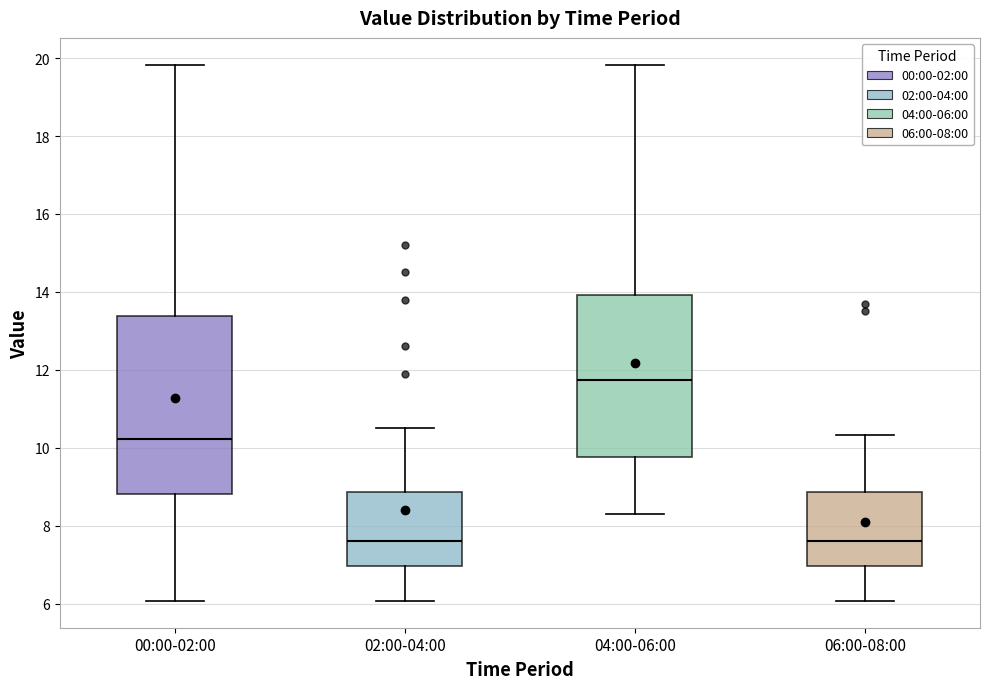

Where does the median line of the box for 06:00-08:00 sit on the y-axis? The values are not printed on the chart, so give them approximately, as read against the axis.

7.6